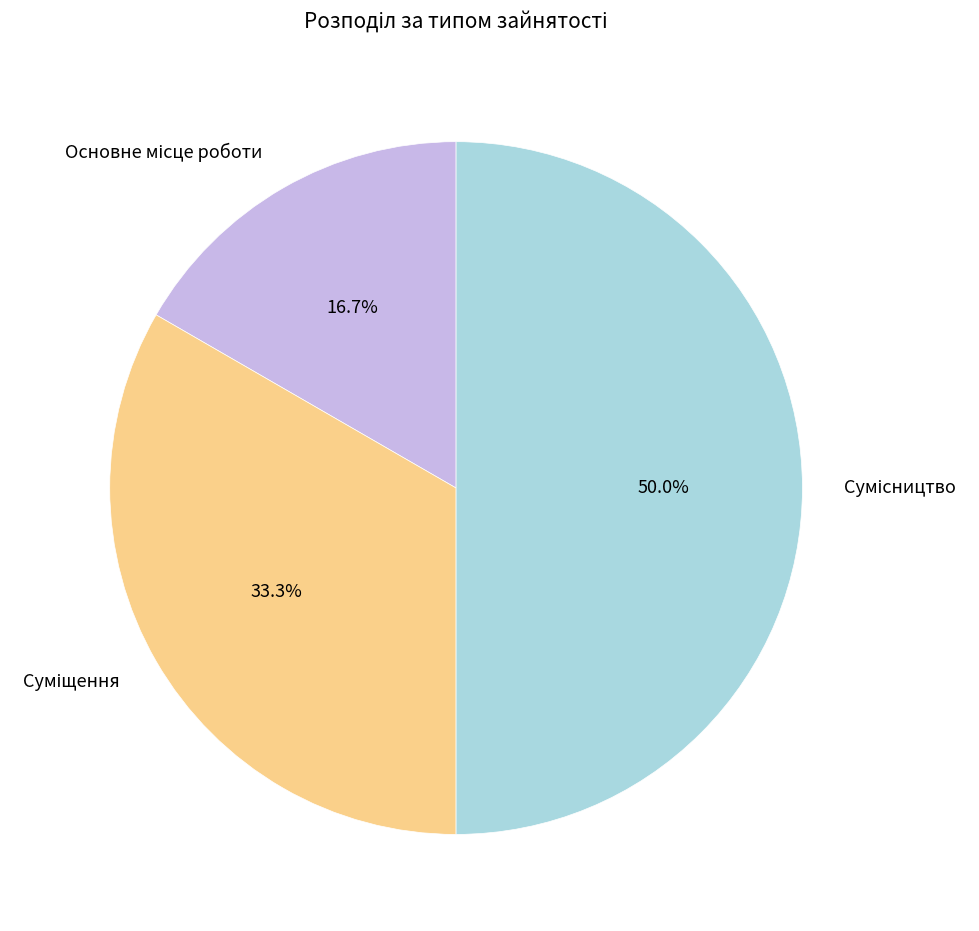

Is it true that Основне місце роботи is 8% of the pie?

False